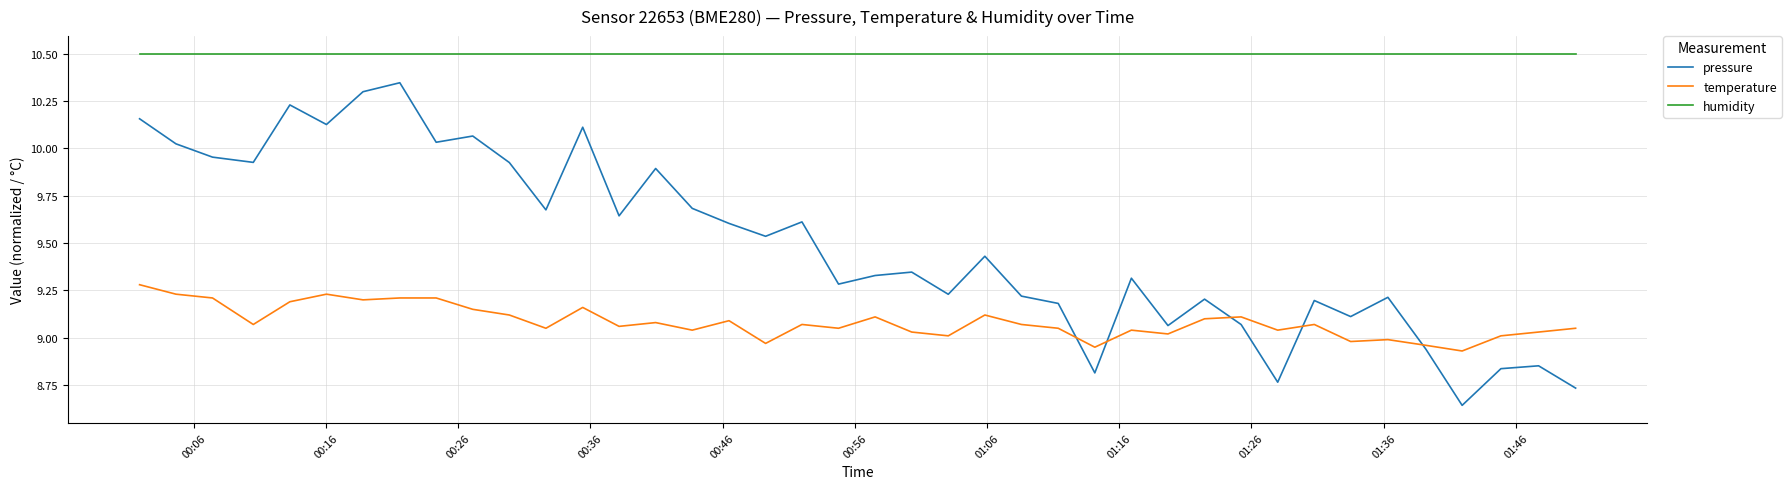

What is the greatest value displayed?

10.5